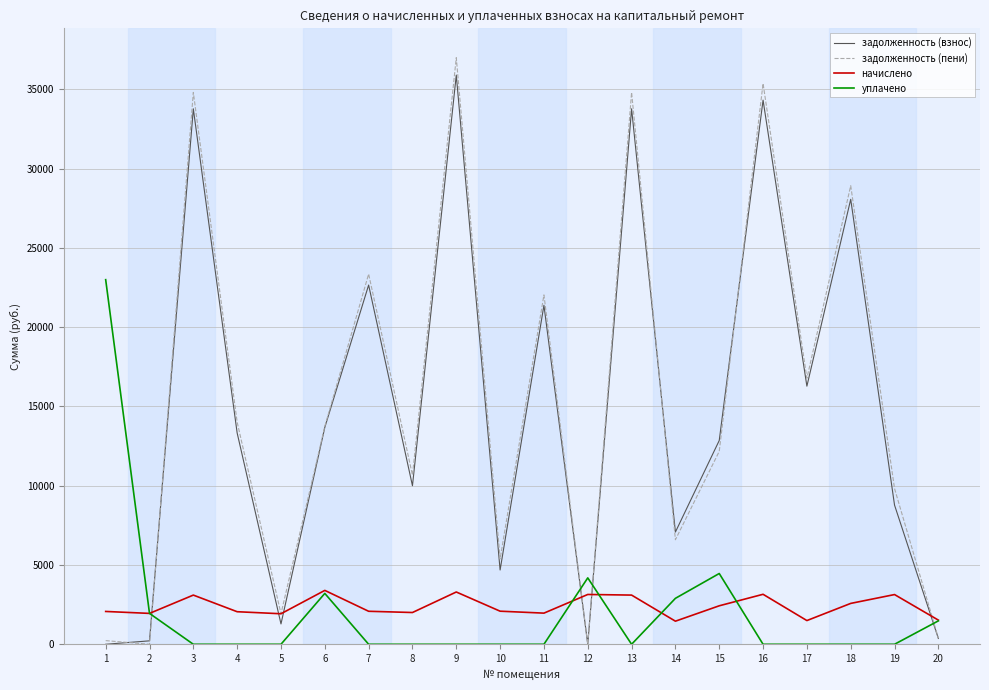

What is the spread (max minus min) of values at 16?

35378.1